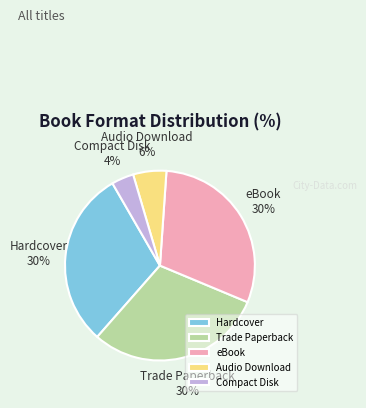

Is there any slice that represents more than half of the pie?

No